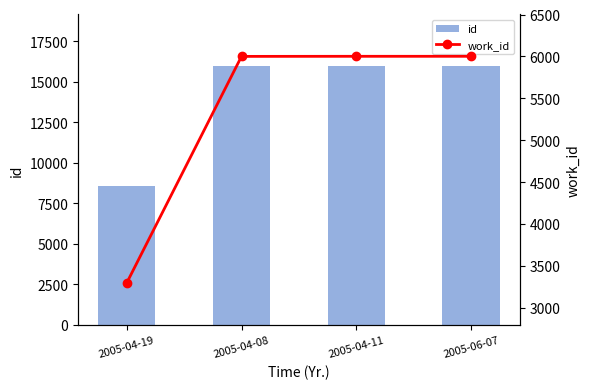

Reading left to right, list all the values displayed in this chart.

id: 2005-04-19=8561	2005-04-08=15939	2005-04-11=15940	2005-06-07=15953
work_id: 2005-04-19=3297	2005-04-08=6000	2005-04-11=6001	2005-06-07=6001